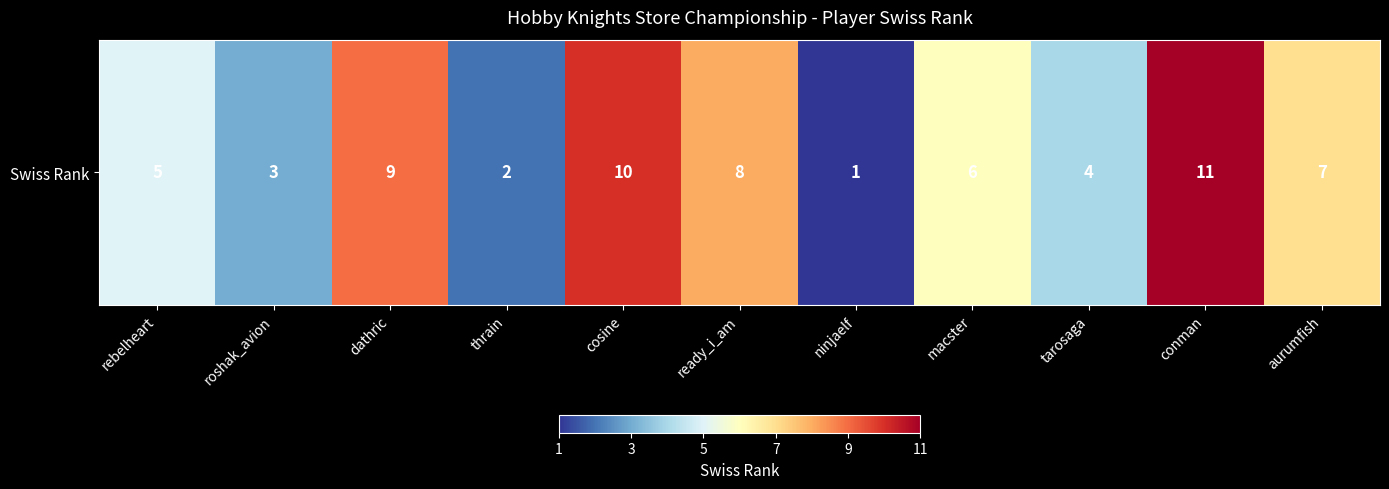

Read the value at rebelheart.

5